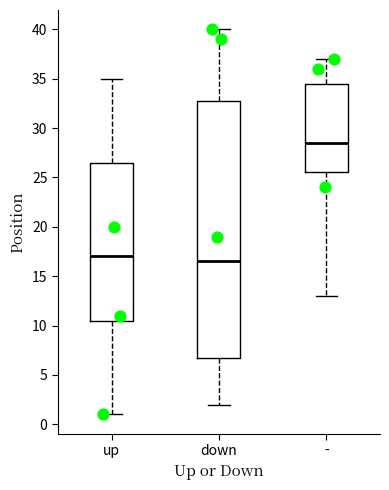

Reading left to right, read every box against the y-axis: the position of its median line, the range the box covers, and the ends of its whiskers. The values are not printed on the chart, so give them approximately, as read against the axis.

up: median 17.0, box 10.5 to 26.5, whiskers 1.0 to 35.0
down: median 16.5, box 7.0 to 33.0, whiskers 2.0 to 40.0
-: median 28.5, box 25.5 to 34.5, whiskers 13.0 to 37.0